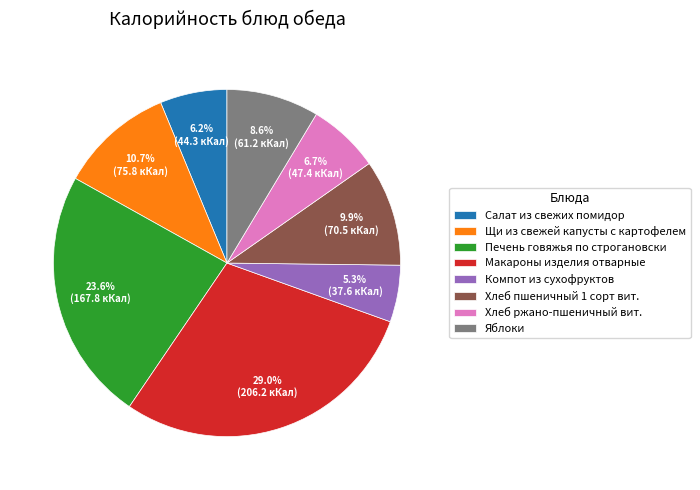

To the nearest percent, what is the combined percentage of Компот из сухофруктов and Щи из свежей капусты с картофелем?

16%